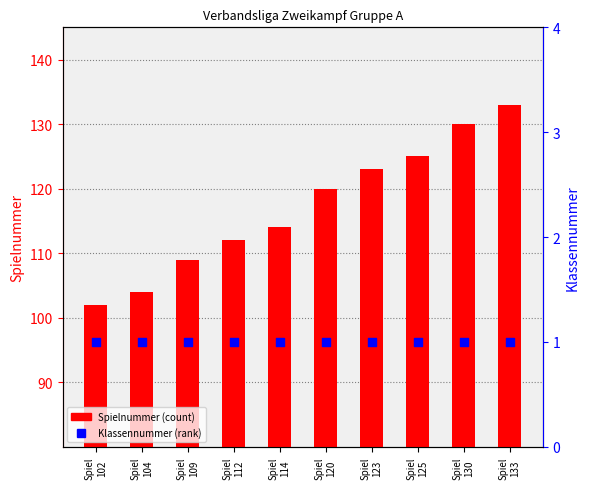

Which series reaches the minimum Y coordinate?

Klassennummer